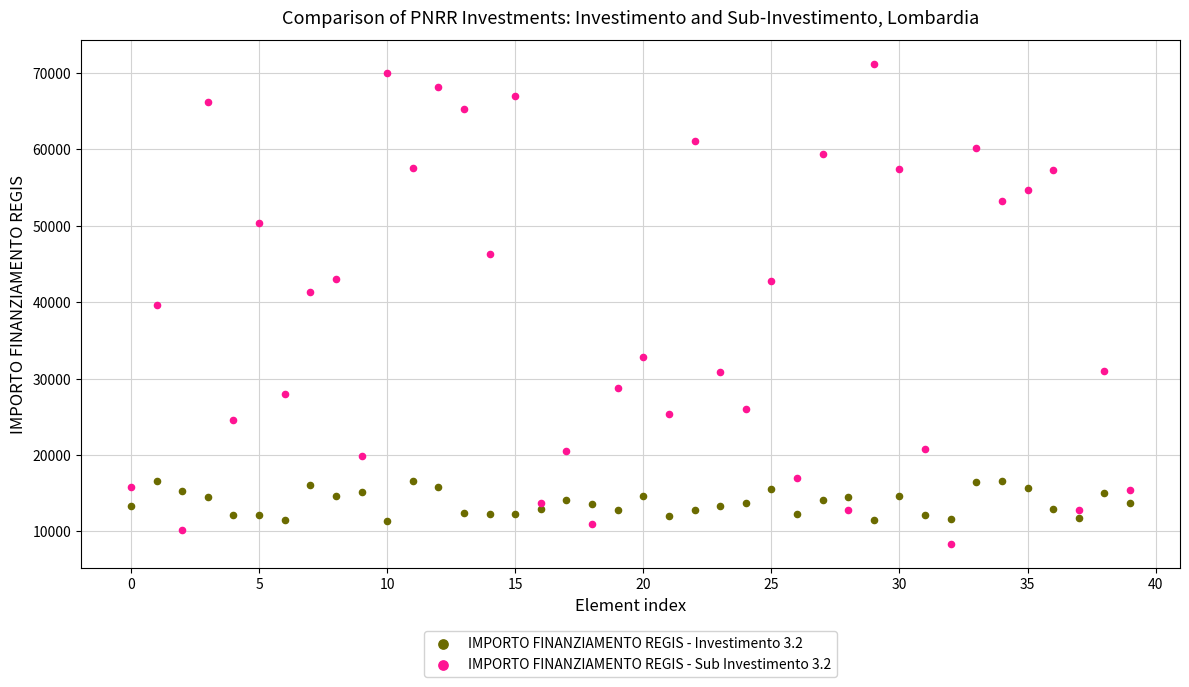

Which series reaches the minimum Y coordinate?

IMPORTO FINANZIAMENTO REGIS - Sub Investimento 3.2